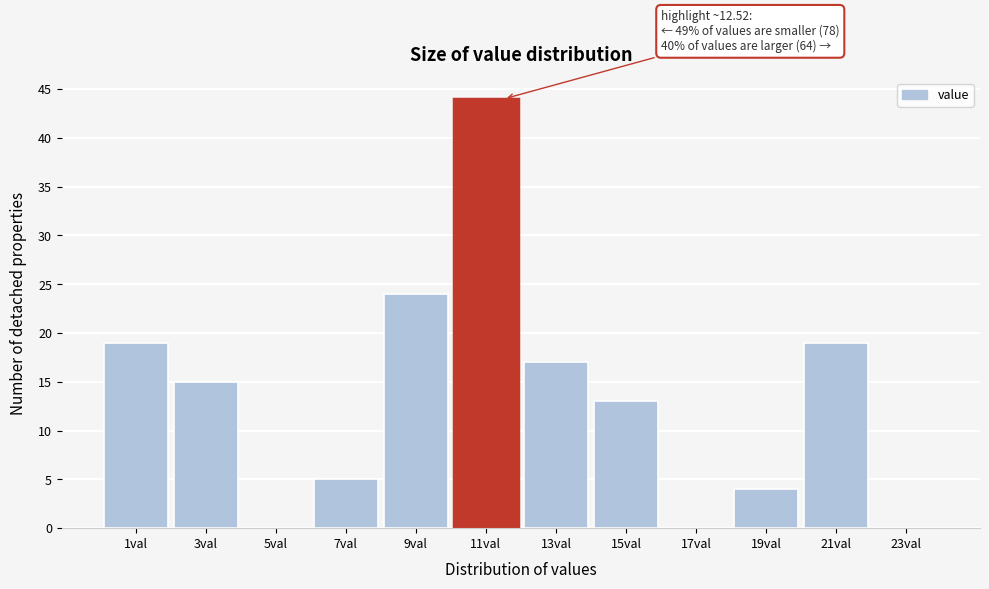

Reading left to right, transcribe all the data shown in this chart.

1val=19	3val=15	5val=0	7val=5	9val=24	11val=44	13val=17	15val=13	17val=0	19val=4	21val=19	23val=0